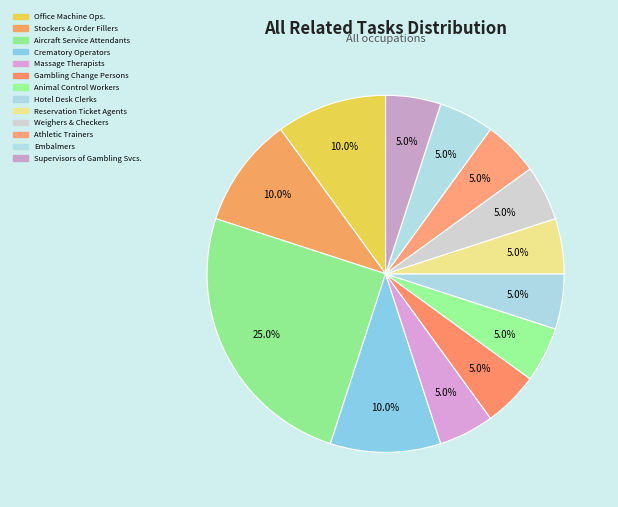

Which category has the smallest portion of the pie?

Massage Therapists